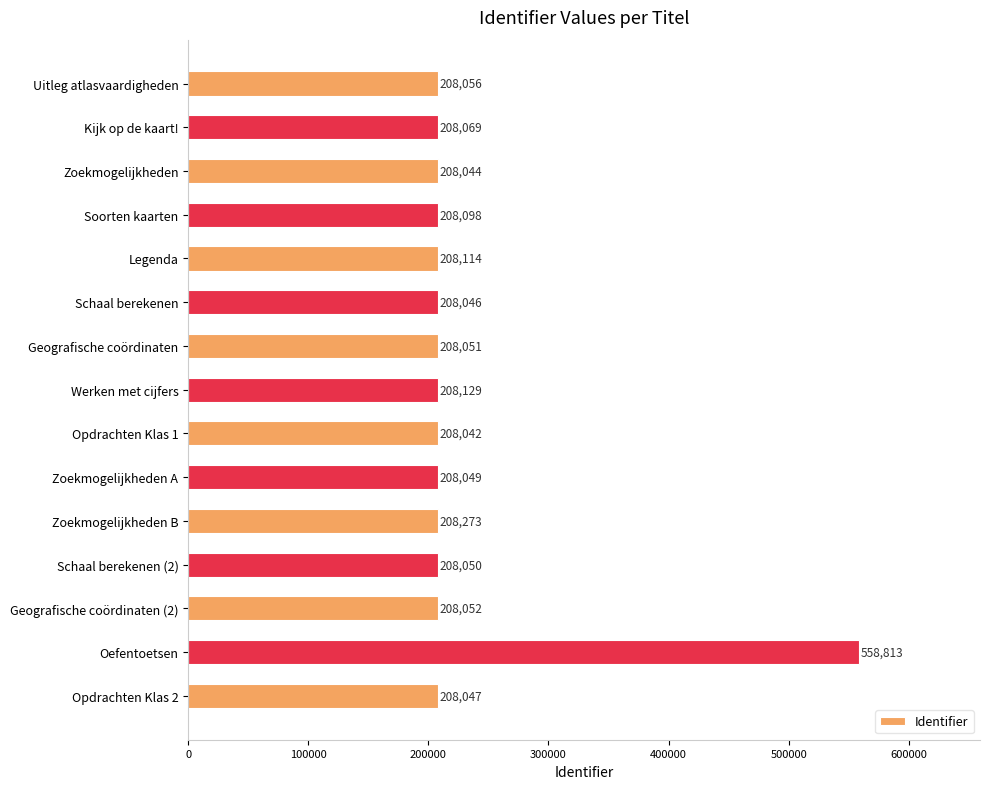

Rank the categories by value from highest to lowest.

Oefentoetsen, Zoekmogelijkheden B, Werken met cijfers, Legenda, Soorten kaarten, Kijk op de kaart!, Uitleg atlasvaardigheden, Geografische coördinaten (2), Geografische coördinaten, Schaal berekenen (2), Zoekmogelijkheden A, Opdrachten Klas 2, Schaal berekenen, Zoekmogelijkheden, Opdrachten Klas 1